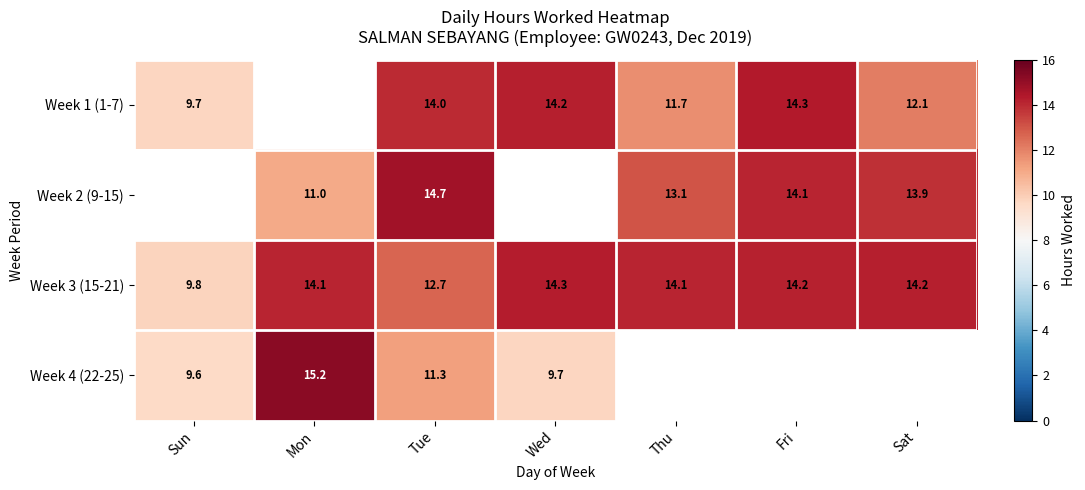

Which series has the largest range (max minus min)?

Week 4 (22-25)